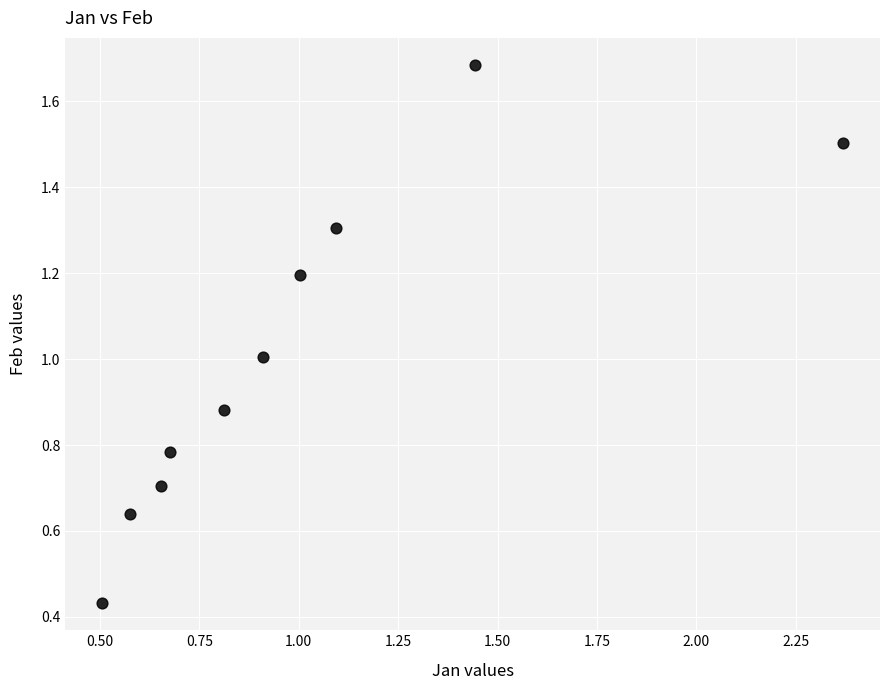

What is the range of Y values (max minus min)?

1.3